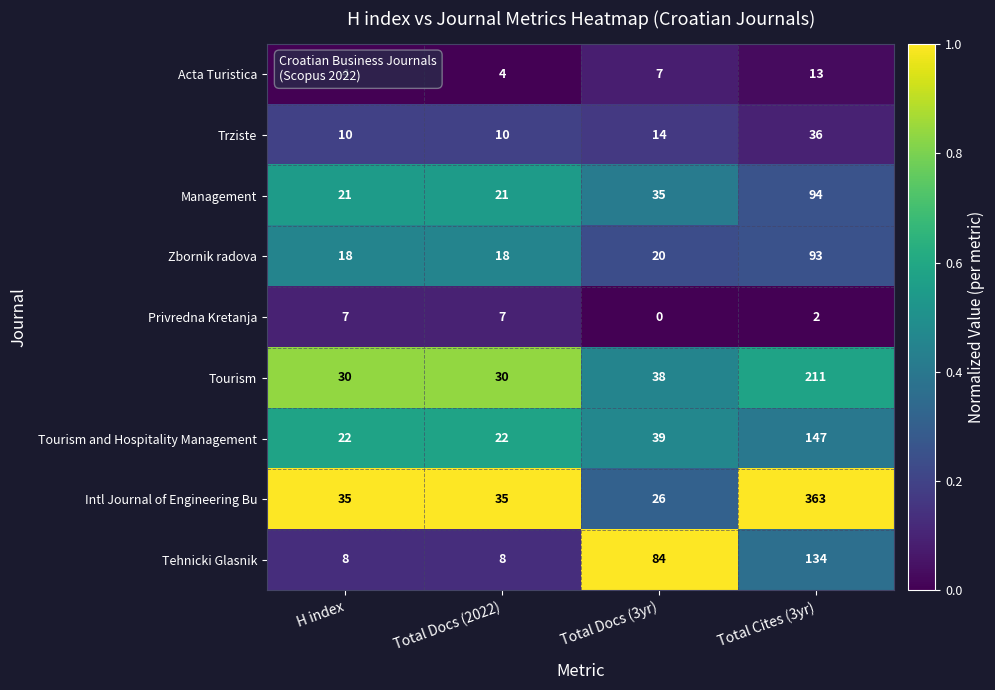

At which label is Tehnicki Glasnik closest to 71?

Total Docs (3yr)